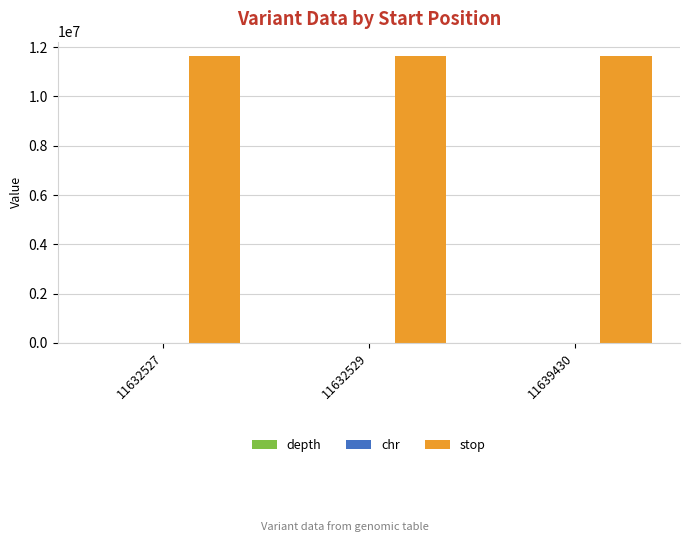

Which series has the largest total across all categories?

stop